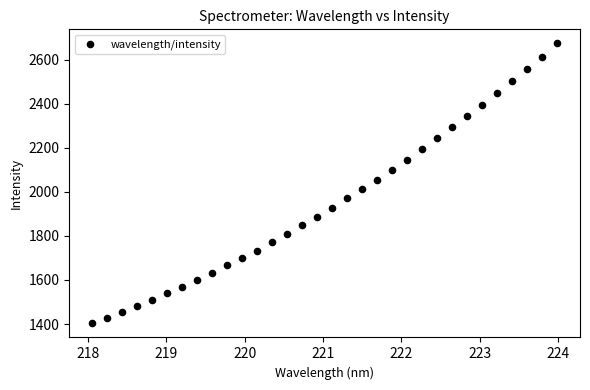

What is the range of Y values (max minus min)?

1272.0